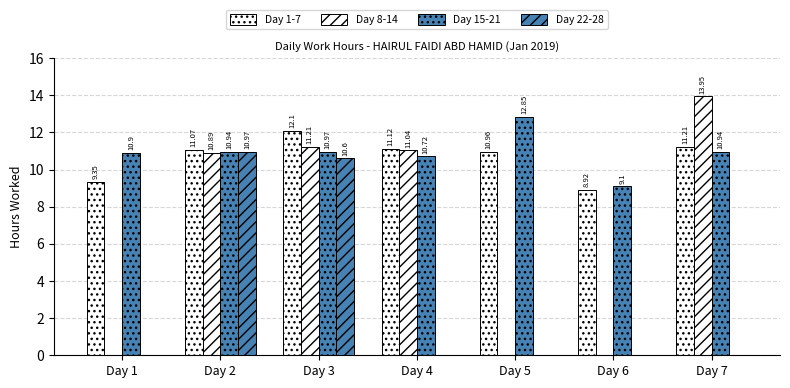

At which label is Day 1-7 closest to 10?

Day 1